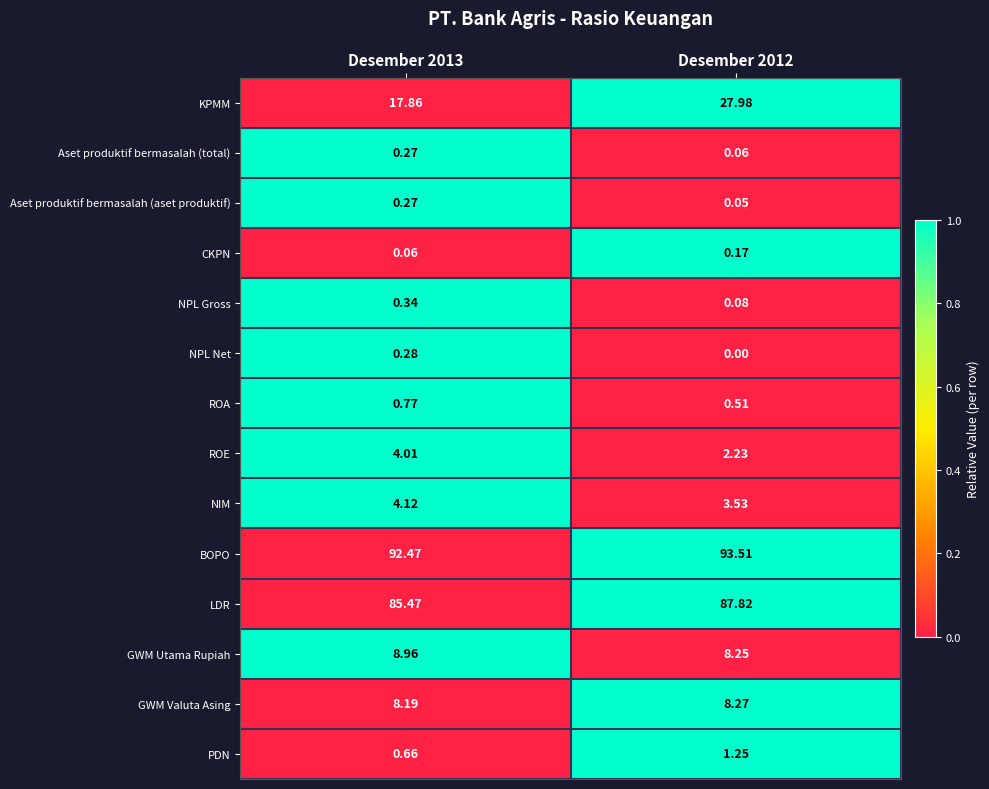

Is the value of BOPO at Desember 2013 greater than the value of NPL Gross at Desember 2013?

Yes